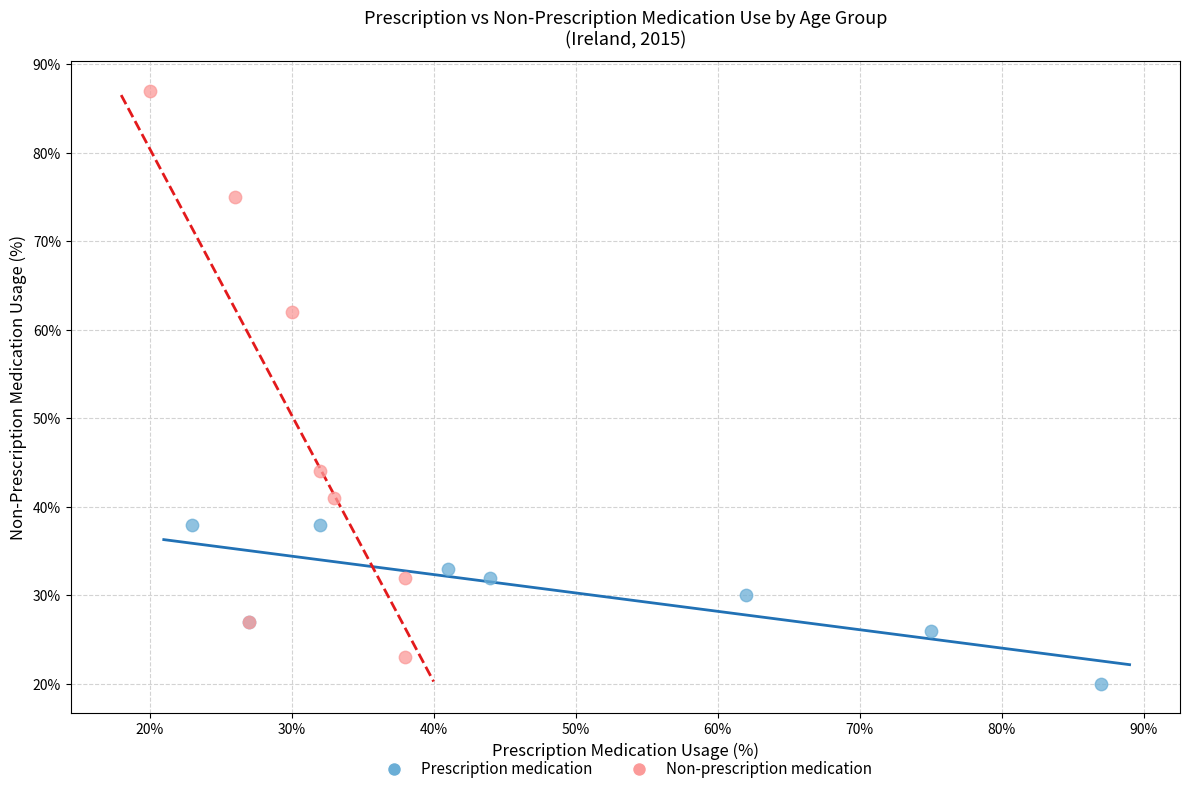

Which series contains the lowest Y value?

Prescription medication